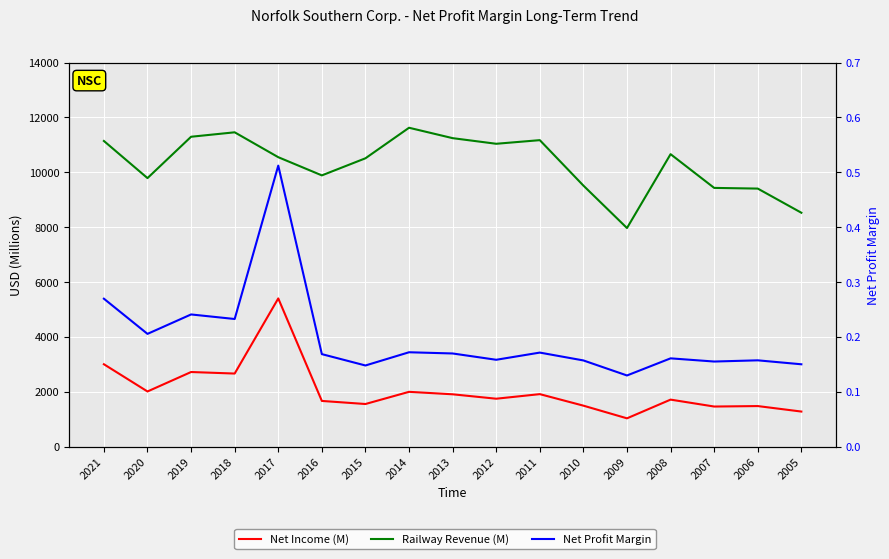

What is the highest value of the Net Income (M) series?

5404.0